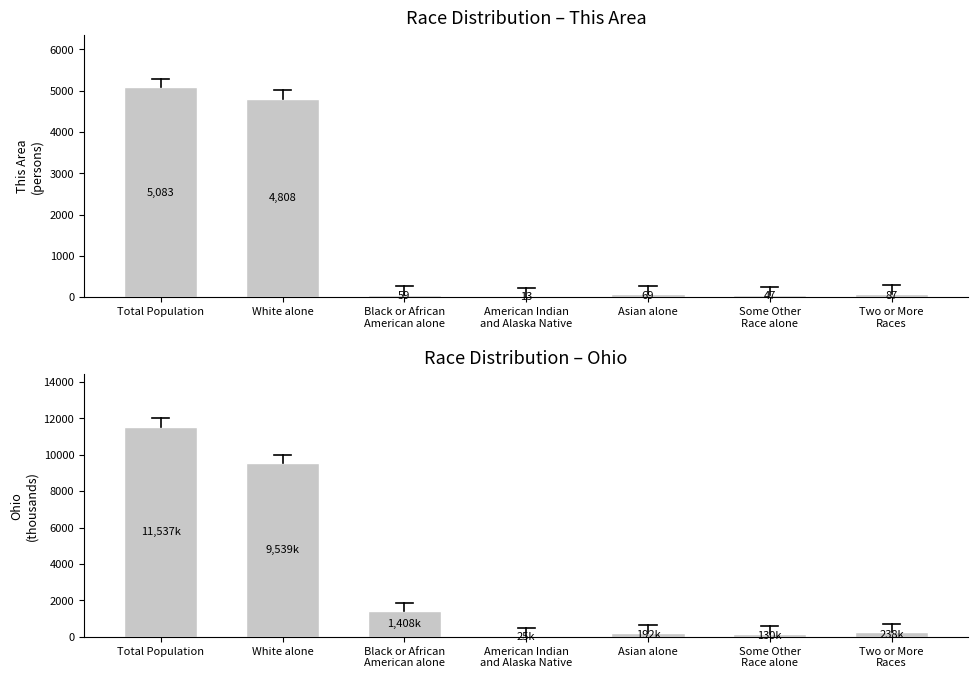

What is the approximate value of This Area at Two or More
Races?

87.0